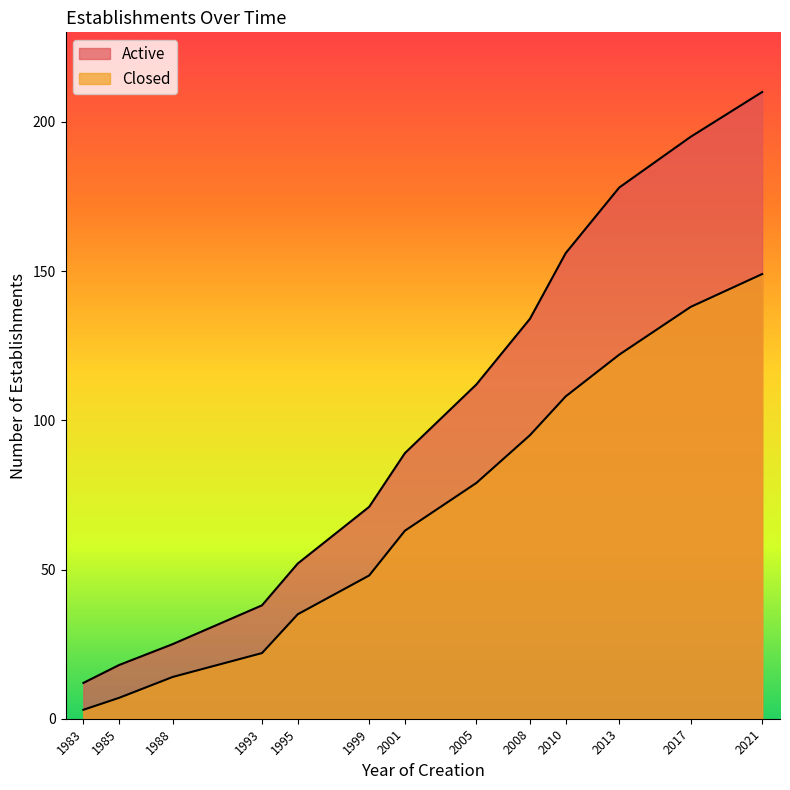

Rank the series by their average value, from lowest to highest.

Closed, Active